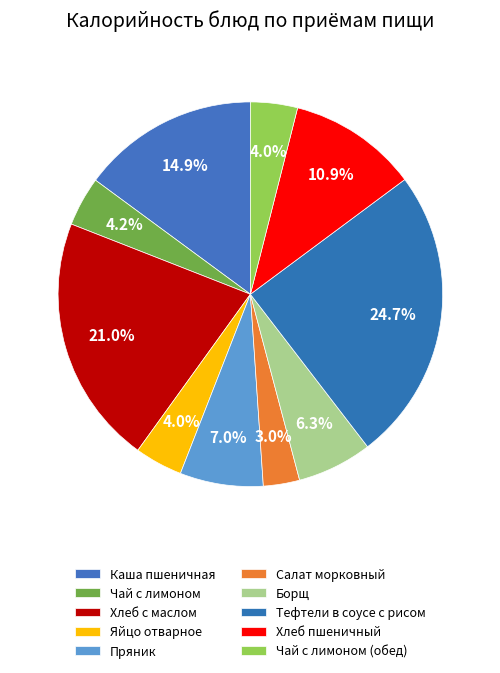

How much of the chart is everything except Пряник?

93.0%